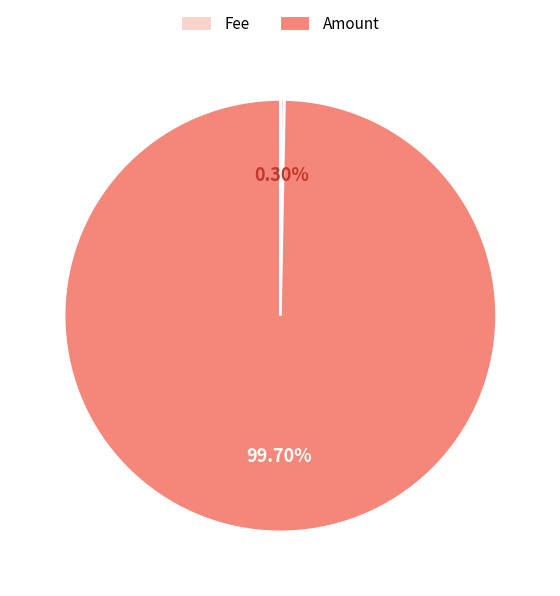

How many slices are in this pie chart?

2